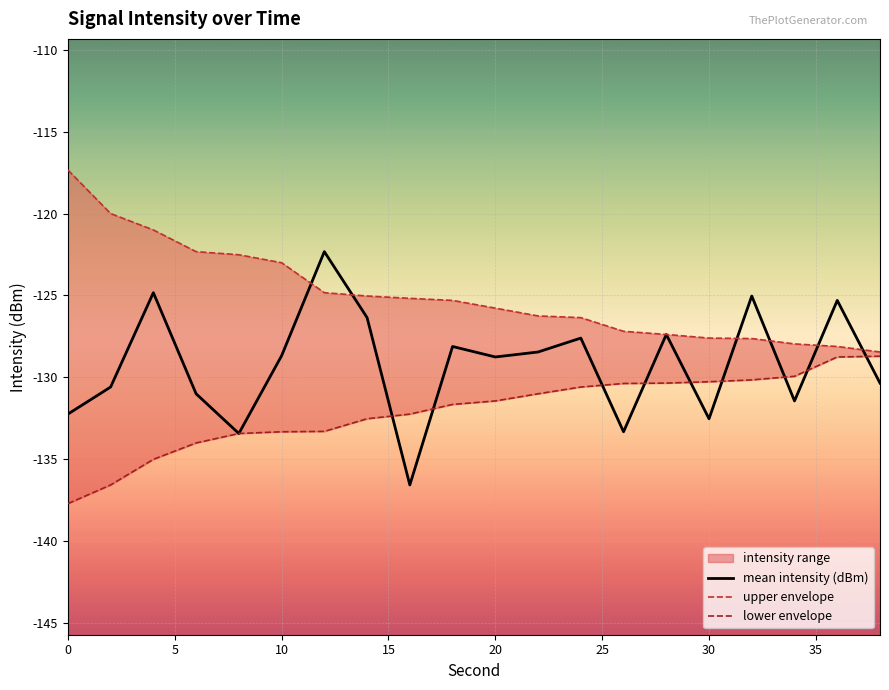

The value of lower envelope at 24 is -178.2. True or false?

False